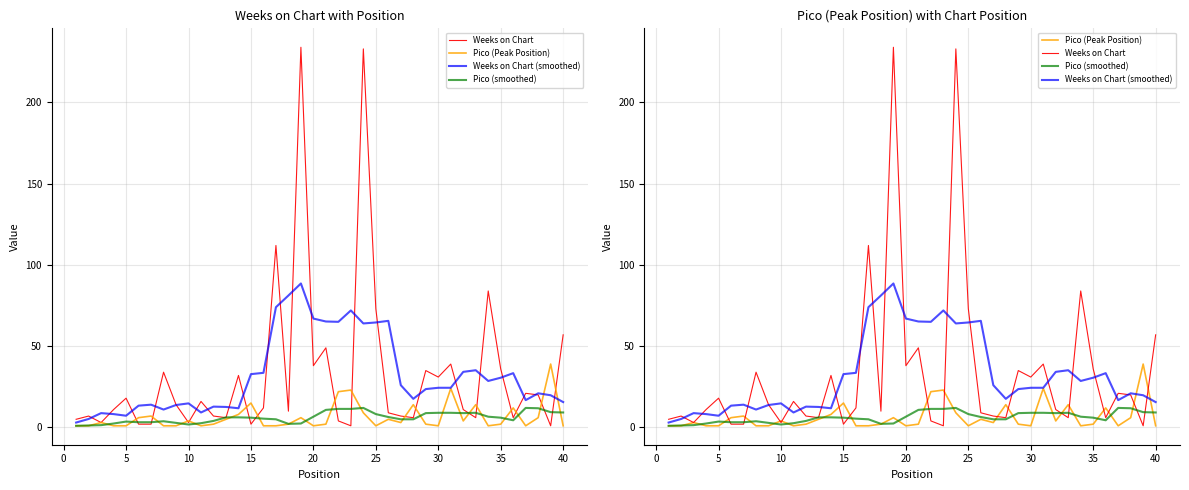

How many interior local peaks does the Weeks on Chart (smoothed) series have?

10